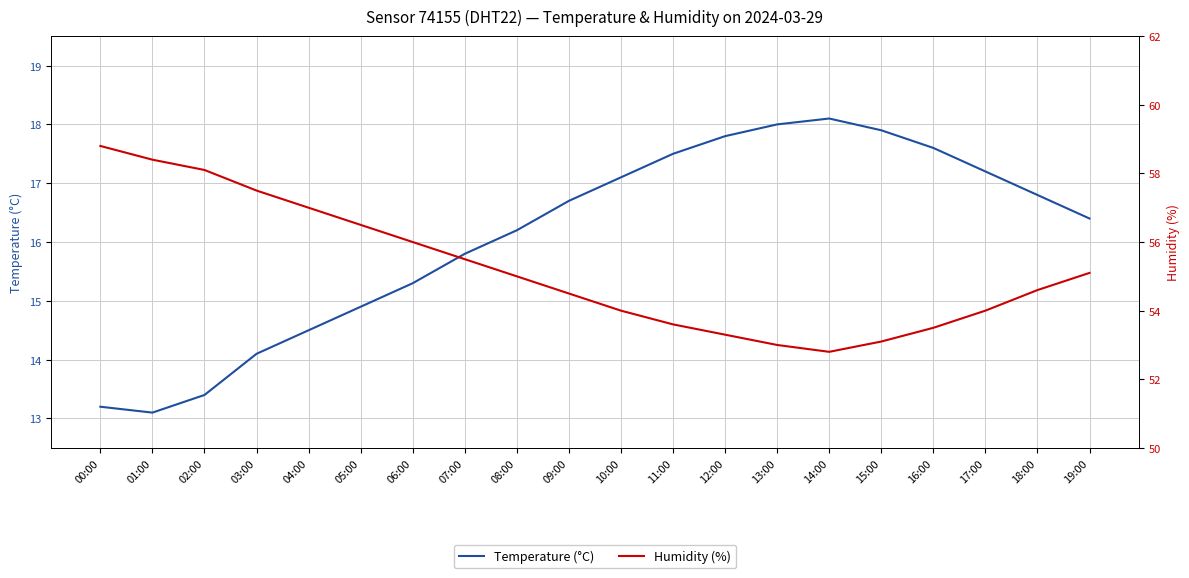

Is the value of Temperature (°C) at 02:00 greater than the value of Humidity (%) at 07:00?

No